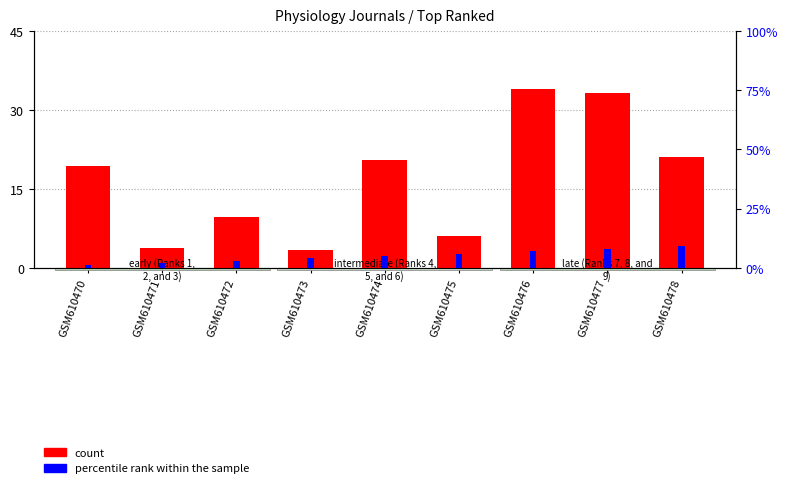

The percentile rank within the sample series shows 2.2 at GSM610476. True or false?

False